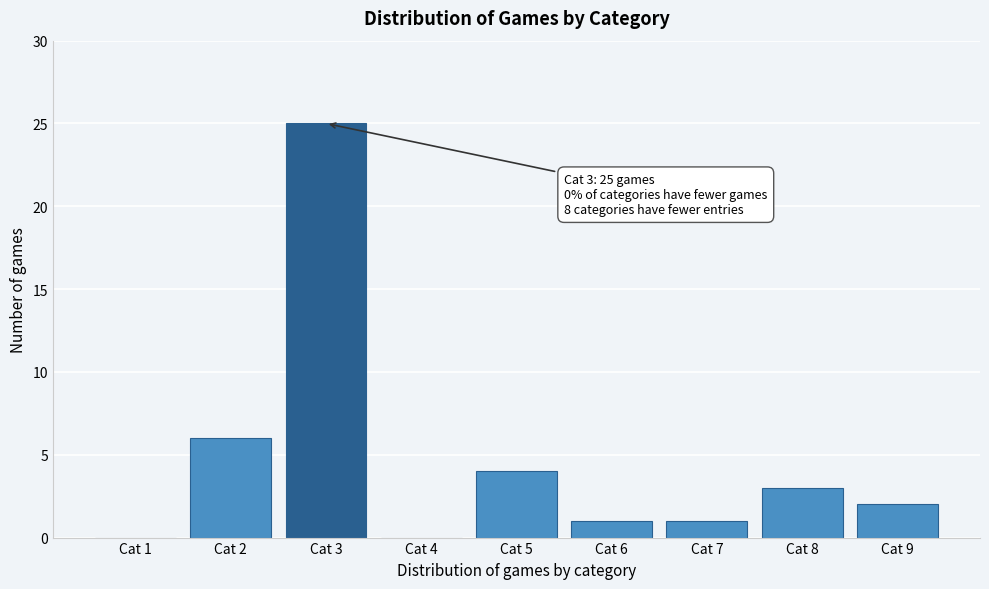

Reading left to right, what are all the values shown in this chart?

Cat 1=0	Cat 2=6	Cat 3=25	Cat 4=0	Cat 5=4	Cat 6=1	Cat 7=1	Cat 8=3	Cat 9=2